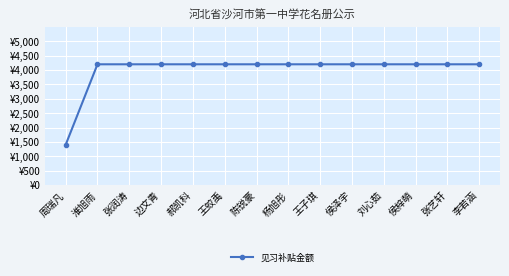

At which label is the value closest to 2800?

周瑞凡